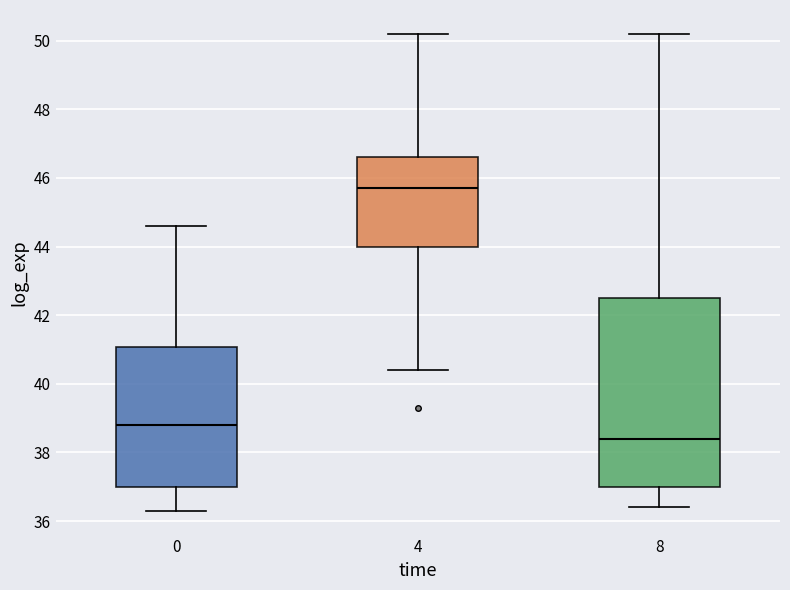

Reading left to right, transcribe this box plot: for each box, give where its median line is, the range the box spans, and where its two whiskers end, as read against the y-axis. The values are not printed on the chart, so give them approximately, as read against the axis.

0: median 38.8, box 37.0 to 41.0, whiskers 36.4 to 44.6
4: median 45.8, box 44.0 to 46.6, whiskers 40.4 to 50.2
8: median 38.4, box 37.0 to 42.6, whiskers 36.4 to 50.2